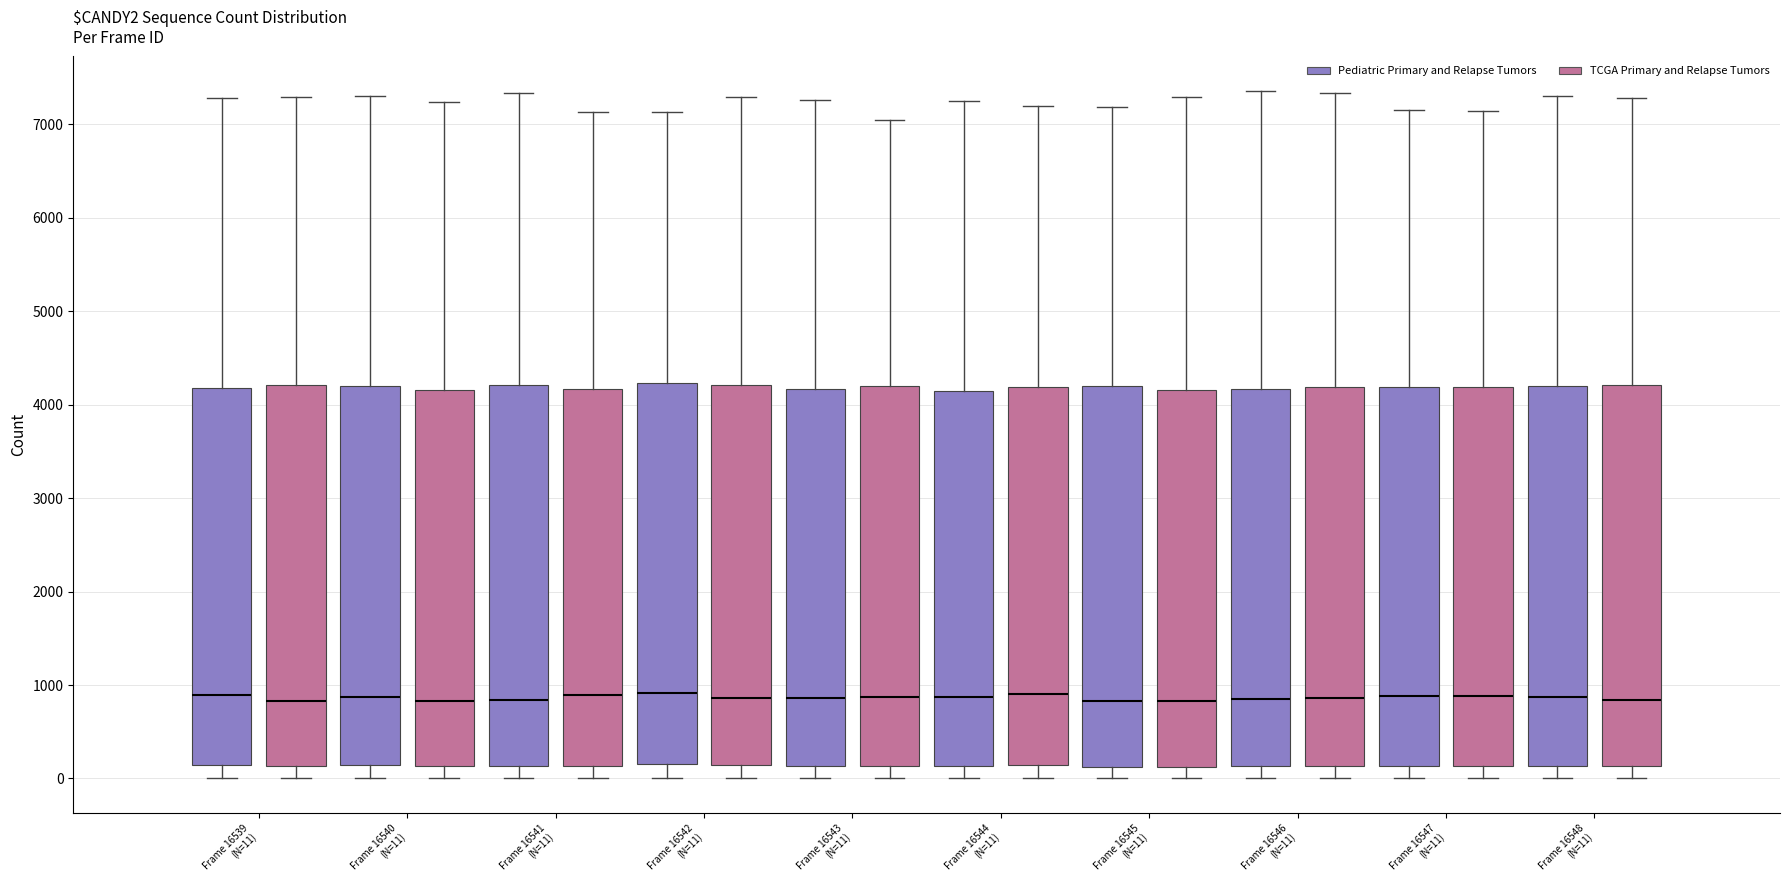

Reading left to right, transcribe this box plot: for each box, give where its median line is, the range the box spans, and where its two whiskers end, as read against the y-axis. The values are not printed on the chart, so give them approximately, as read against the axis.

Frame 16539 (N=11) (Pediatric Primary and Relapse Tumors): median 900, box 100 to 4200, whiskers 0 to 7300
Frame 16539 (N=11) (TCGA Primary and Relapse Tumors): median 800, box 100 to 4200, whiskers 0 to 7300
Frame 16540 (N=11) (Pediatric Primary and Relapse Tumors): median 900, box 100 to 4200, whiskers 0 to 7300
Frame 16540 (N=11) (TCGA Primary and Relapse Tumors): median 800, box 100 to 4200, whiskers 0 to 7200
Frame 16541 (N=11) (Pediatric Primary and Relapse Tumors): median 800, box 100 to 4200, whiskers 0 to 7300
Frame 16541 (N=11) (TCGA Primary and Relapse Tumors): median 900, box 100 to 4200, whiskers 0 to 7100
Frame 16542 (N=11) (Pediatric Primary and Relapse Tumors): median 900, box 200 to 4200, whiskers 0 to 7100
Frame 16542 (N=11) (TCGA Primary and Relapse Tumors): median 900, box 100 to 4200, whiskers 0 to 7300
Frame 16543 (N=11) (Pediatric Primary and Relapse Tumors): median 900, box 100 to 4200, whiskers 0 to 7300
Frame 16543 (N=11) (TCGA Primary and Relapse Tumors): median 900, box 100 to 4200, whiskers 0 to 7000
Frame 16544 (N=11) (Pediatric Primary and Relapse Tumors): median 900, box 100 to 4100, whiskers 0 to 7300
Frame 16544 (N=11) (TCGA Primary and Relapse Tumors): median 900, box 100 to 4200, whiskers 0 to 7200
Frame 16545 (N=11) (Pediatric Primary and Relapse Tumors): median 800, box 100 to 4200, whiskers 0 to 7200
Frame 16545 (N=11) (TCGA Primary and Relapse Tumors): median 800, box 100 to 4200, whiskers 0 to 7300
Frame 16546 (N=11) (Pediatric Primary and Relapse Tumors): median 900, box 100 to 4200, whiskers 0 to 7400
Frame 16546 (N=11) (TCGA Primary and Relapse Tumors): median 900, box 100 to 4200, whiskers 0 to 7300
Frame 16547 (N=11) (Pediatric Primary and Relapse Tumors): median 900, box 100 to 4200, whiskers 0 to 7200
Frame 16547 (N=11) (TCGA Primary and Relapse Tumors): median 900, box 100 to 4200, whiskers 0 to 7100
Frame 16548 (N=11) (Pediatric Primary and Relapse Tumors): median 900, box 100 to 4200, whiskers 0 to 7300
Frame 16548 (N=11) (TCGA Primary and Relapse Tumors): median 800, box 100 to 4200, whiskers 0 to 7300